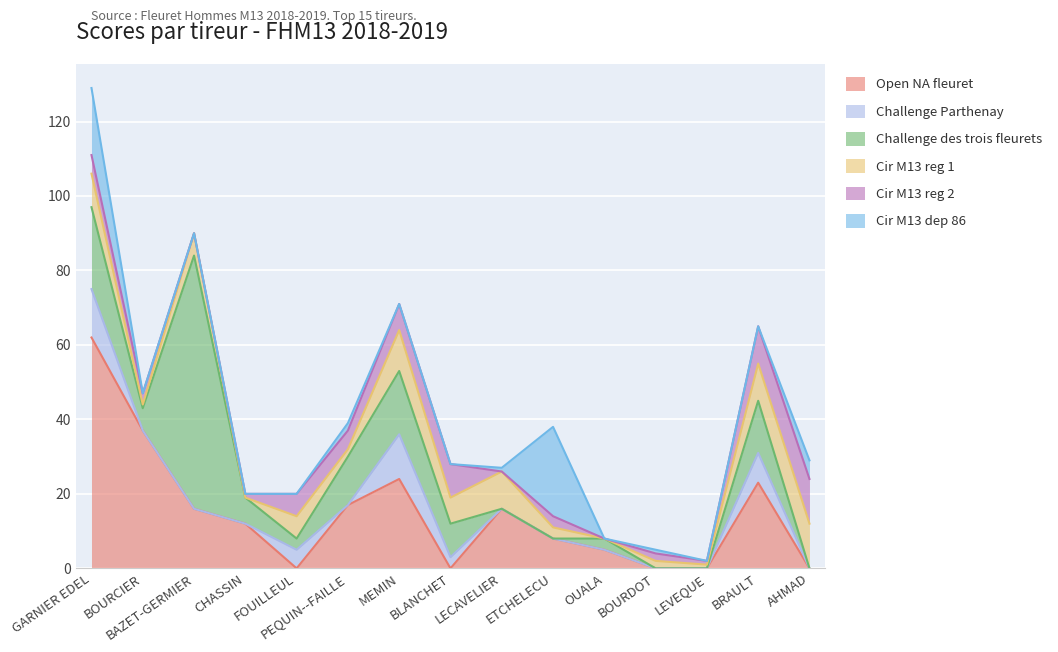

Reading right to left, what are all the values shown in this chart?

Open NA fleuret: 0	23	0	0	5	8	16	0	24	17	0	12	16	37	62
Challenge Parthenay: 0	8	0	0	0	0	0	3	12	0	5	0	0	0	13
Challenge des trois fleurets: 0	14	0	0	3	0	0	9	17	13	3	7	68	6	22
Cir M13 reg 1: 12	10	1	2	0	3	10	7	11	2	6	0	6	1	9
Cir M13 reg 2: 12	10	1	2	0	3	0	9	7	5	6	1	0	3	5
Cir M13 dep 86: 5	0	0	1	0	24	1	0	0	2	0	0	0	0	18